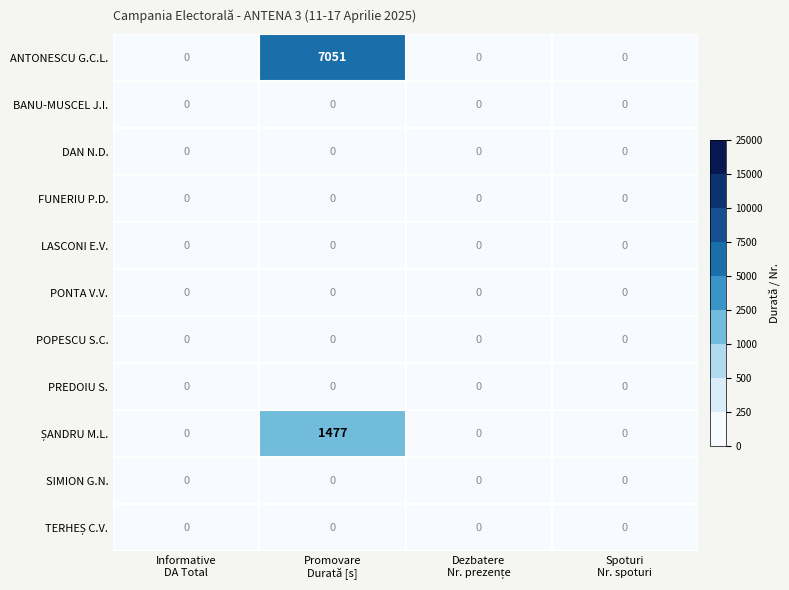

Which series has the largest total across all categories?

ANTONESCU G.C.L.